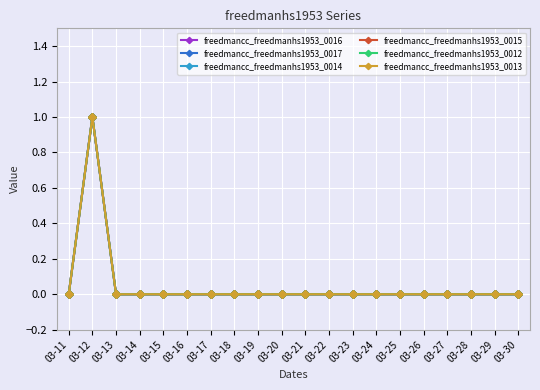

True or false: freedmancc_freedmanhs1953_0016 and freedmancc_freedmanhs1953_0014 intersect in this chart.

False